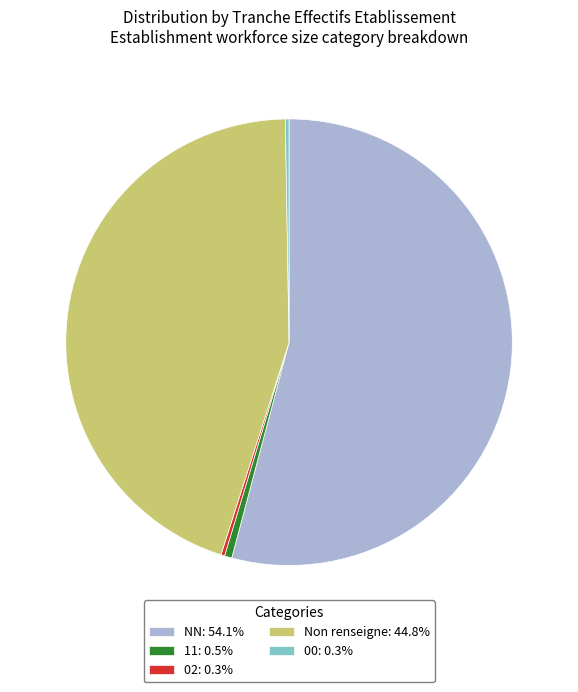

Does 11: 0.5% represent more than half of the total?

No